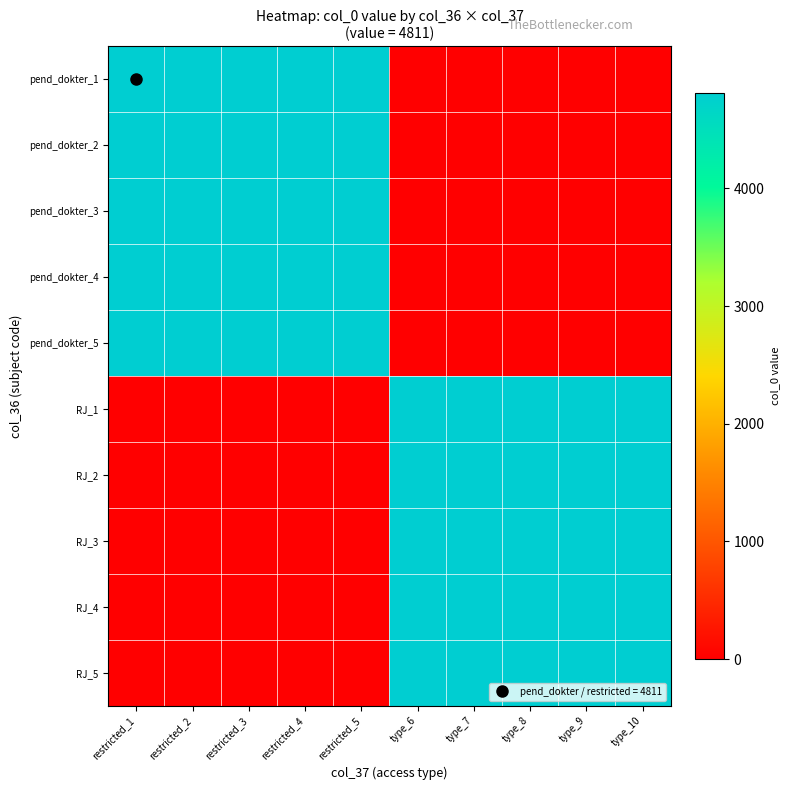

What is the total value across all series at restricted_2?

24055